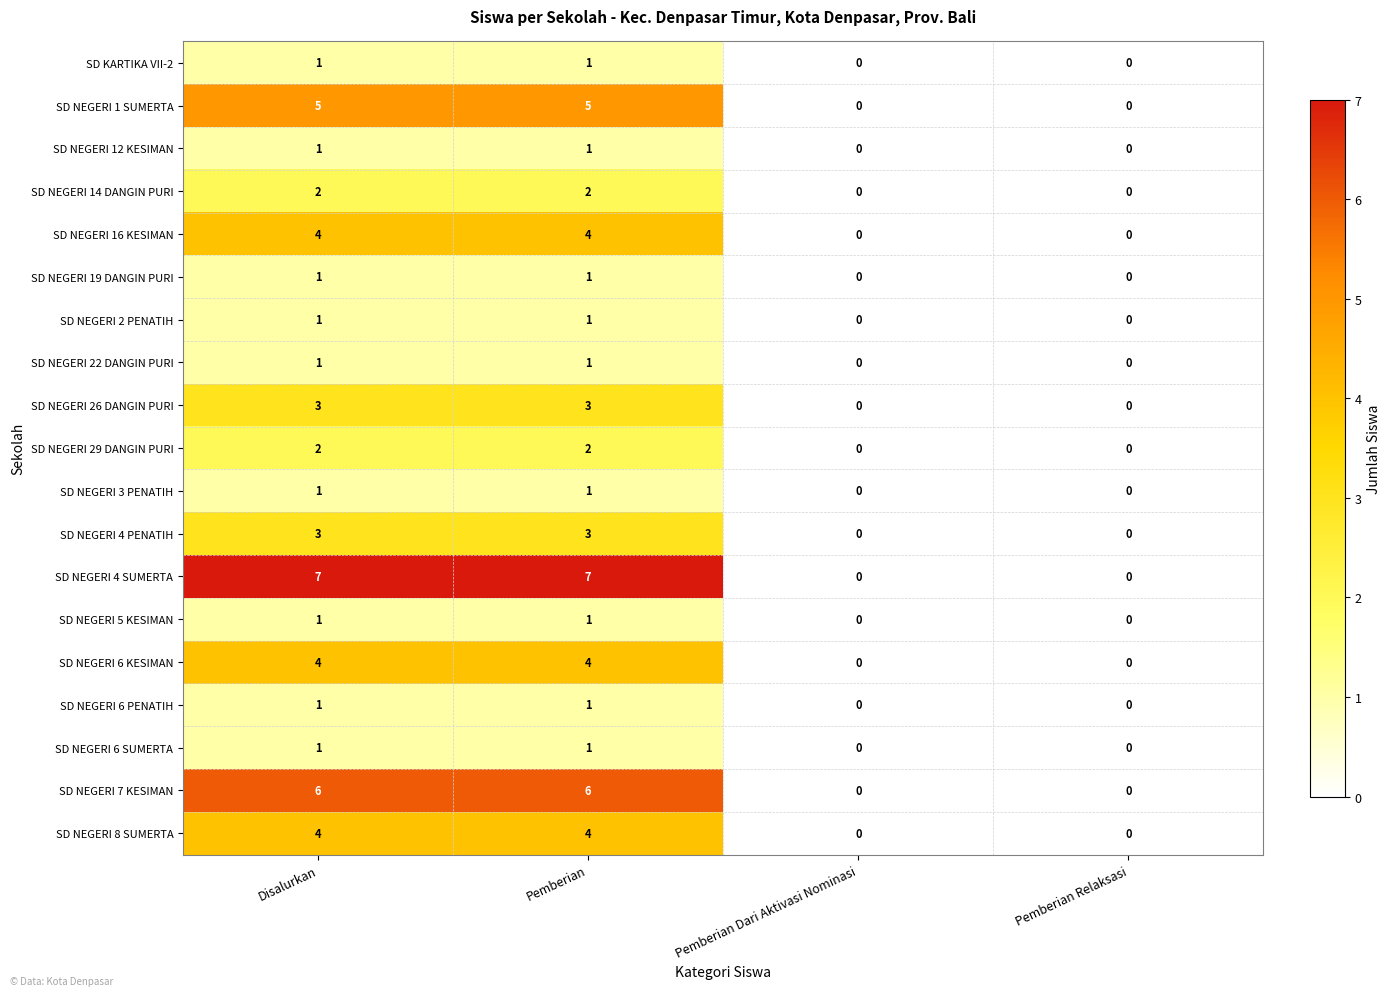

Is it true that SD KARTIKA VII-2 equals 0 at Pemberian Relaksasi?

True